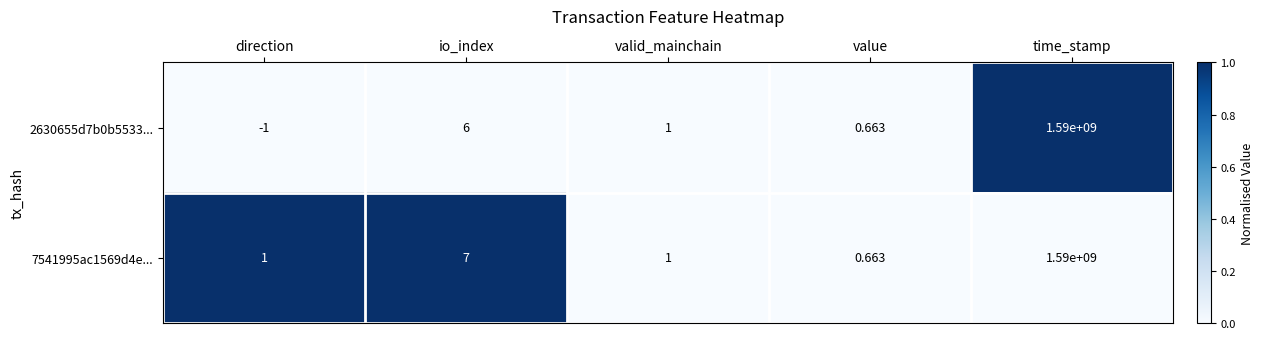

At which category does the chart reach its peak across all series?

time_stamp